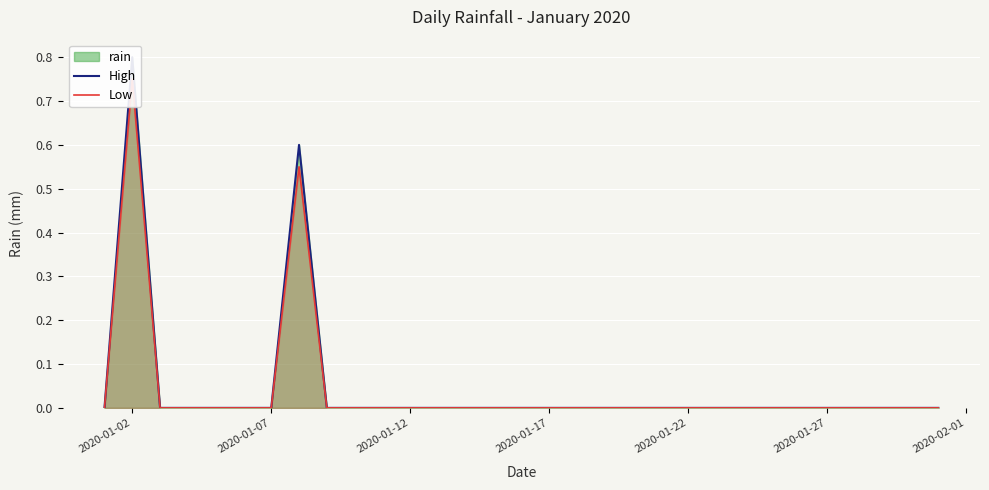

Does the chart display data point markers on the line(s)?

No